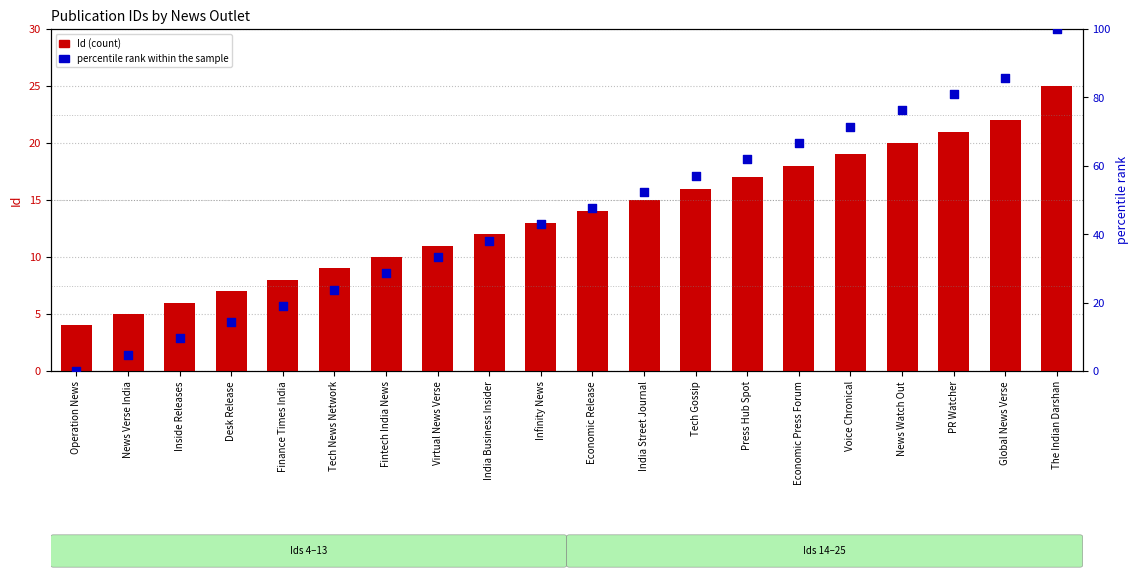

What are all the series names shown in the legend?

Id, percentile rank within the sample